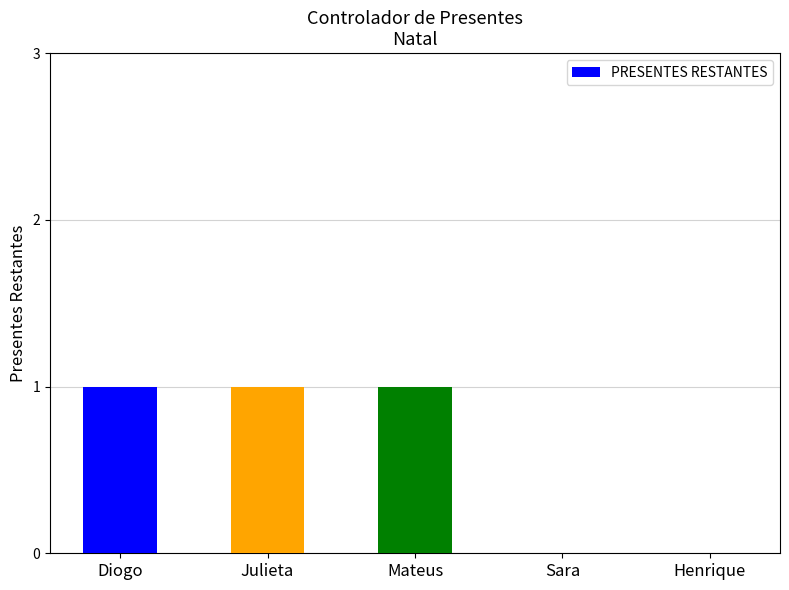

Reading left to right, what are all the values shown in this chart?

Diogo=1	Julieta=1	Mateus=1	Sara=0	Henrique=0